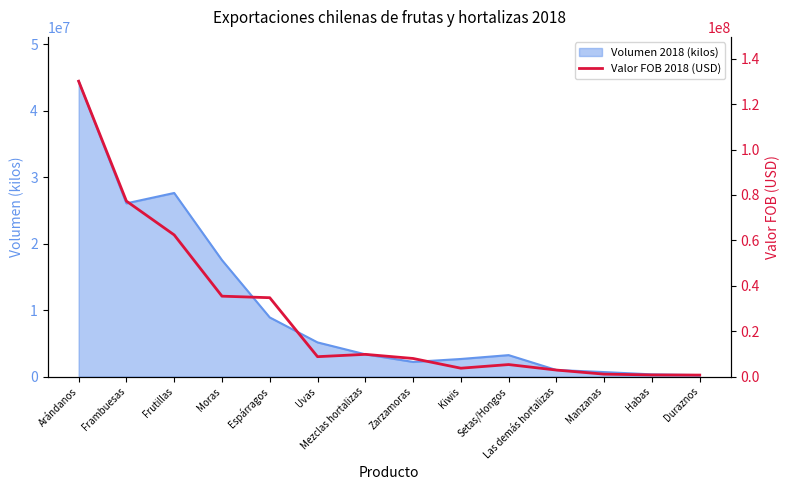

What is the minimum value shown in the chart?

654566.4